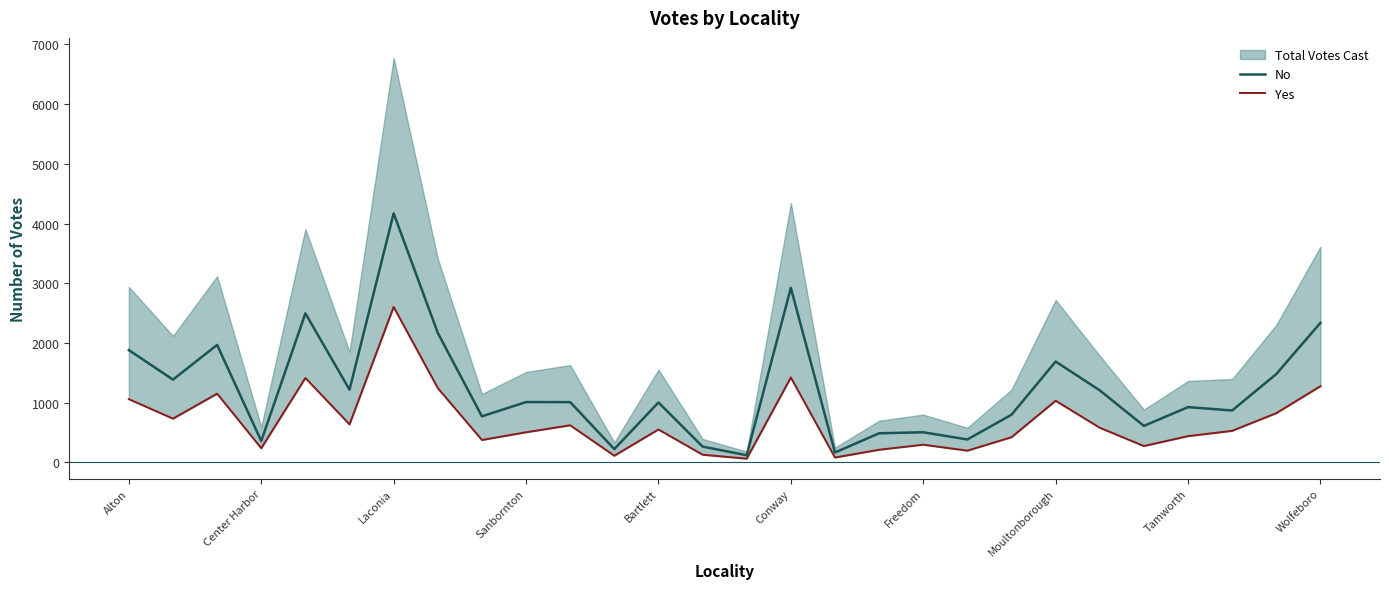

Reading left to right, what are all the values shown in this chart?

No: 1880	1386	1967	358	2496	1217	4172	2169	771	1010	1009	222	1003	264	119	2923	165	487	504	383	798	1689	1206	611	925	869	1479	2337
Yes: 1059	732	1151	237	1414	636	2603	1244	375	504	621	111	551	128	62	1422	81	211	296	196	421	1032	580	273	439	528	824	1276